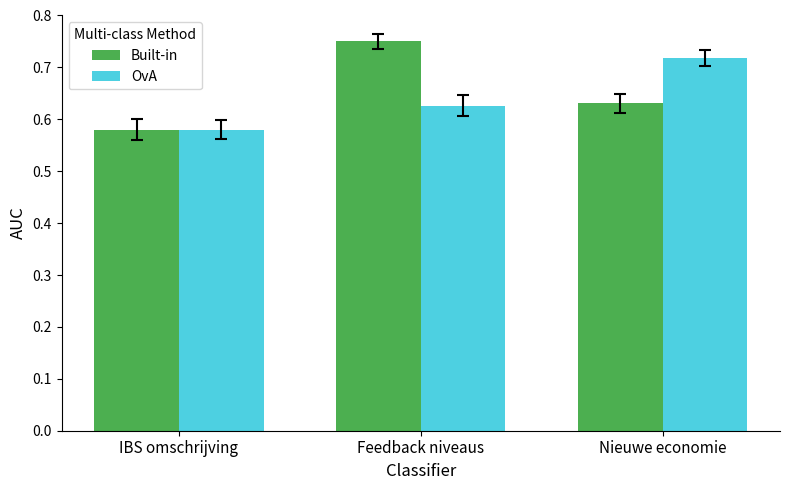

At which category is the sum across all series the highest?

Feedback niveaus